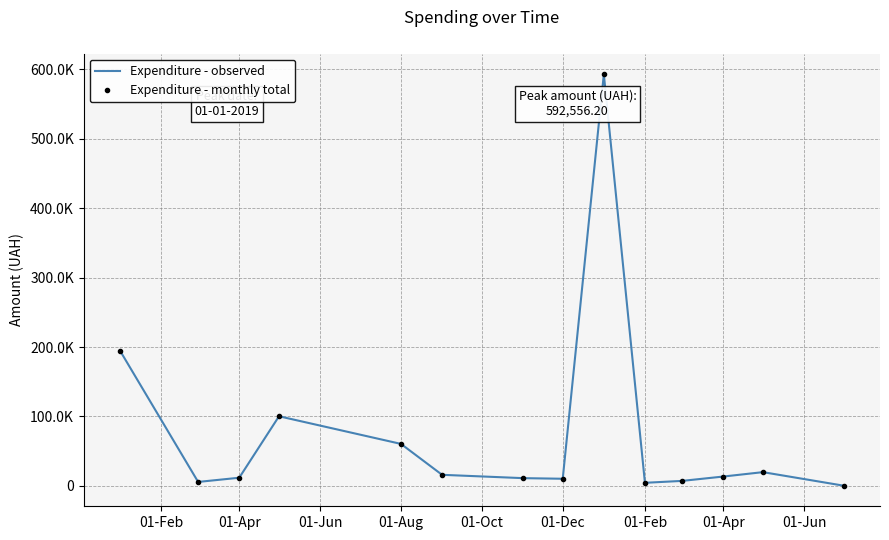

What is the difference between the maximum and second lowest values in the Expenditure - monthly total series?

588004.3